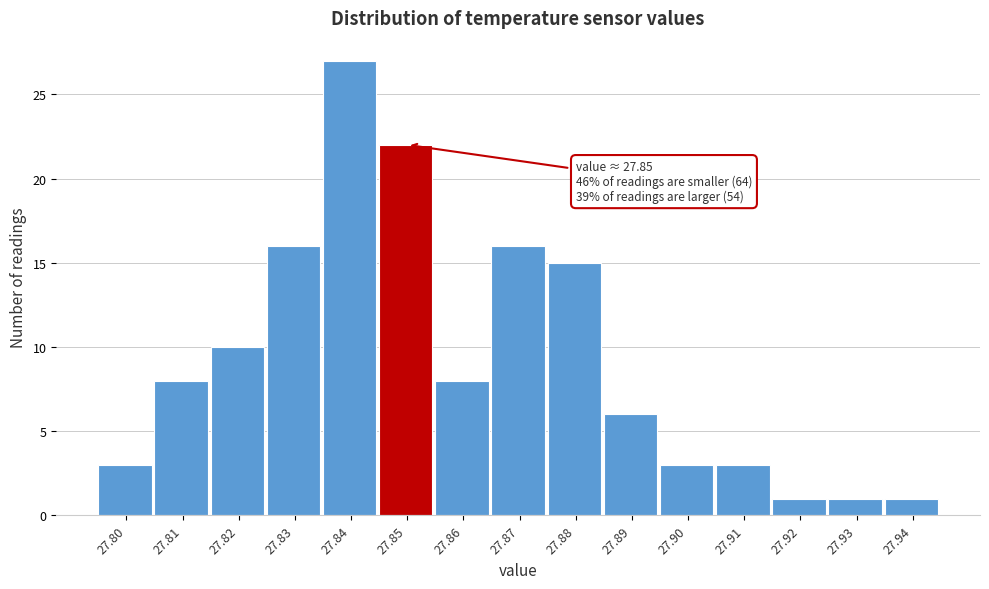

Reading right to left, what are all the values shown in this chart?

27.94=1	27.93=1	27.92=1	27.91=3	27.90=3	27.89=6	27.88=15	27.87=16	27.86=8	27.85=22	27.84=27	27.83=16	27.82=10	27.81=8	27.80=3